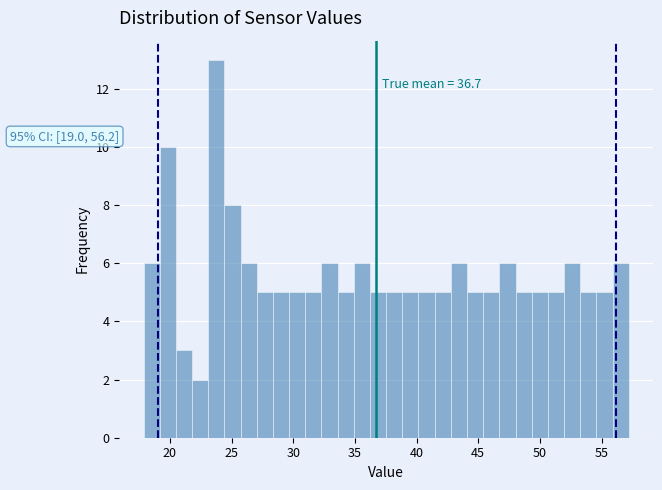

Read against the x-axis, roughly where is the centre of the tallest bar?

24.0